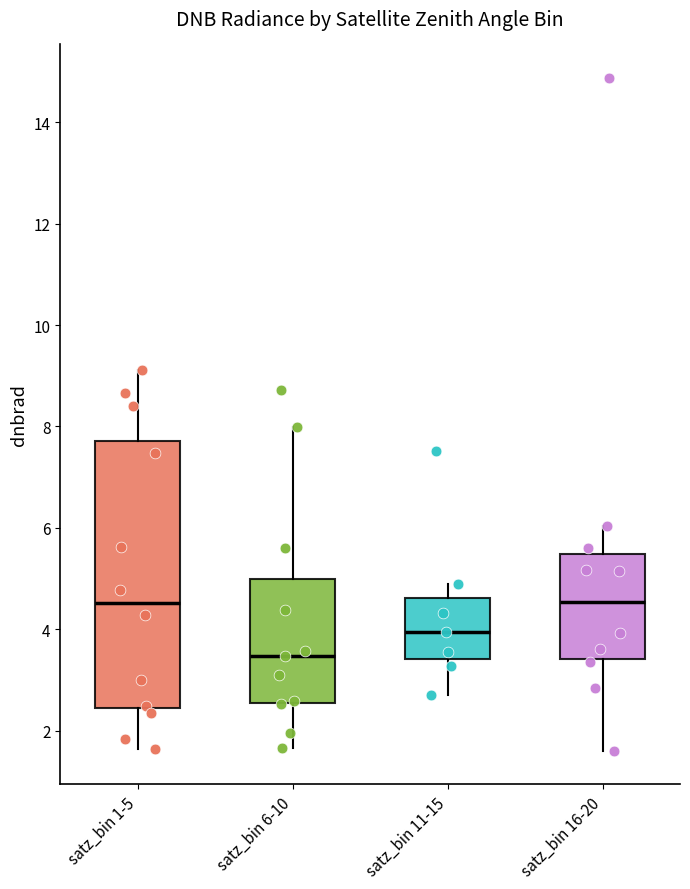

Comparing the boxes themselves (not the whiskers), which one is the tallest?

satz_bin 1-5